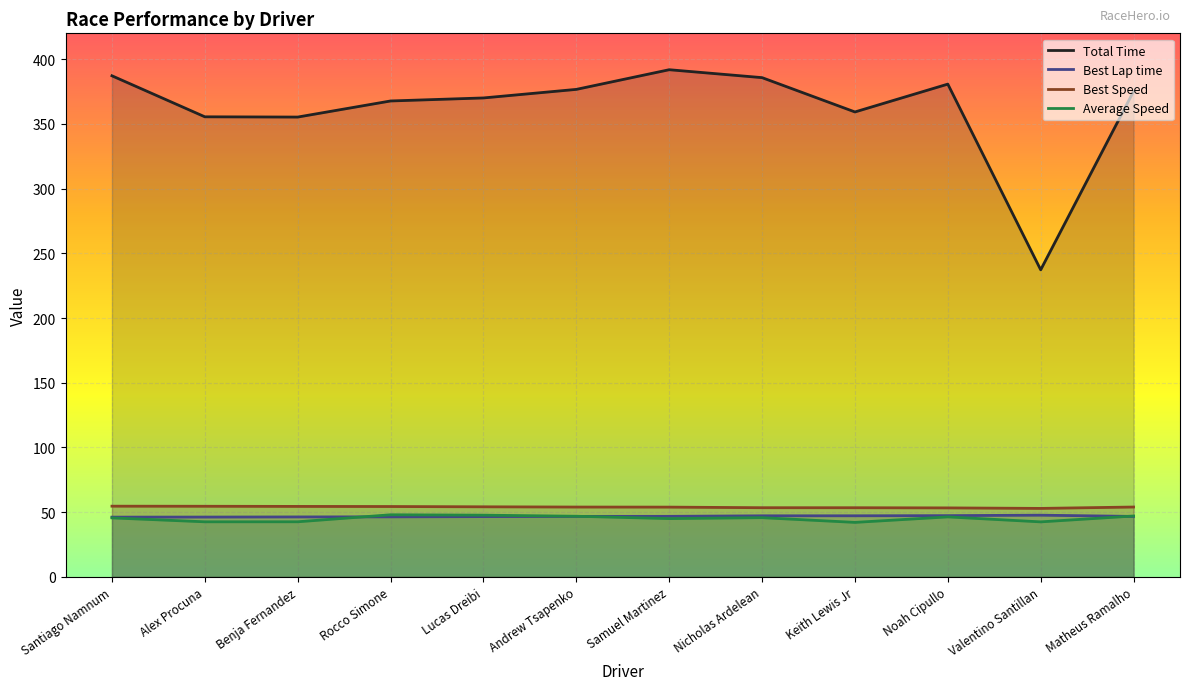

At which category is the sum across all series the highest?

Samuel Martinez